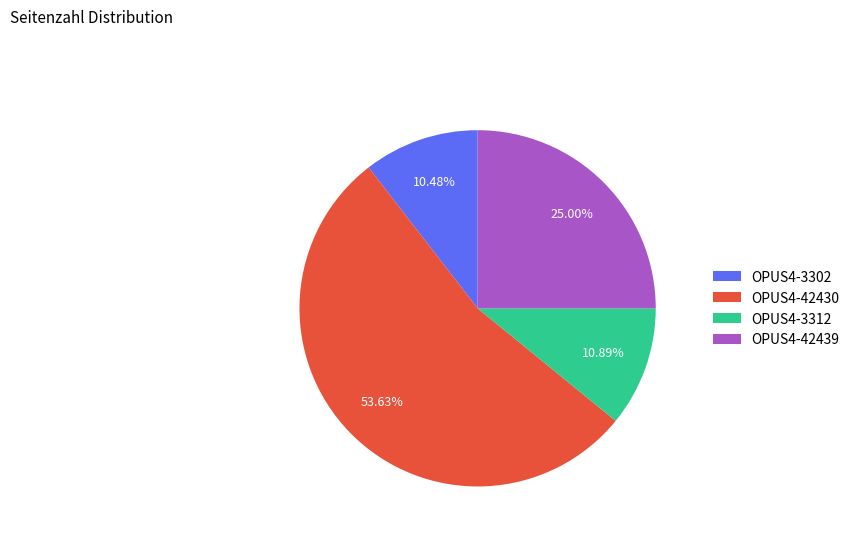

Between OPUS4-3302 and OPUS4-42430, which is larger?

OPUS4-42430